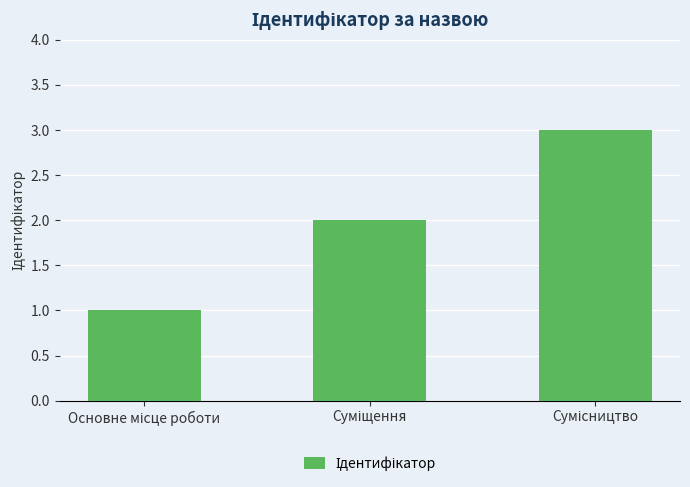

What is the maximum value shown in the chart?

3